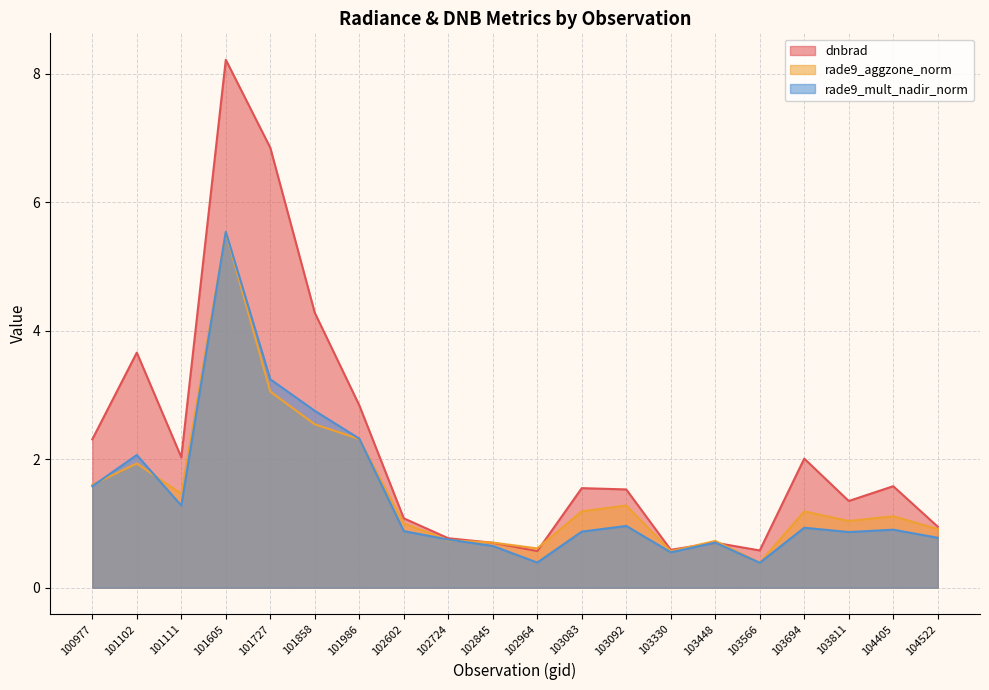

Is it true that rade9_aggzone_norm equals 2.3 at 101986?

True